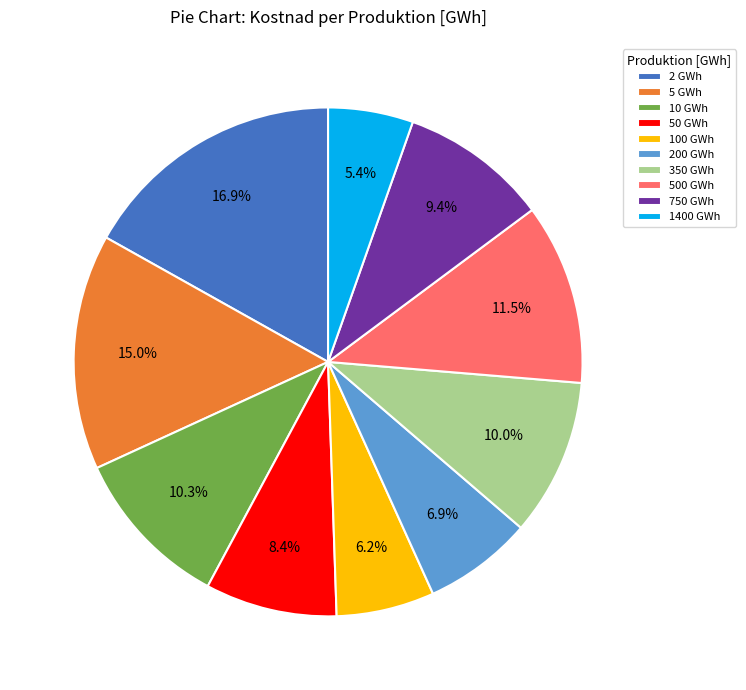

Is 1400 GWh the majority of the pie?

No